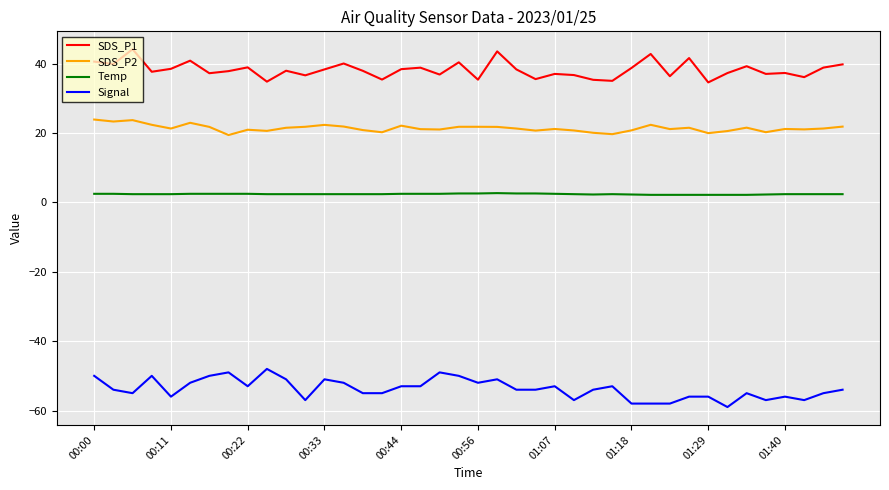

True or false: Temp and SDS_P2 cross at least once.

False